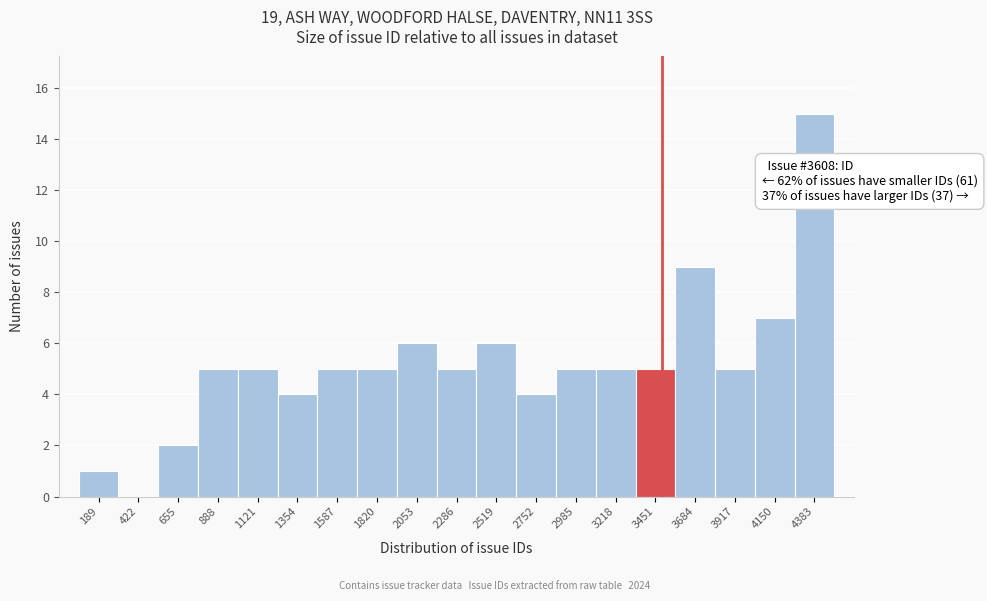

Reading left to right, transcribe all the data shown in this chart.

189=1	422=0	655=2	888=5	1121=5	1354=4	1587=5	1820=5	2053=6	2286=5	2519=6	2752=4	2985=5	3218=5	3451=5	3684=9	3917=5	4150=7	4383=15